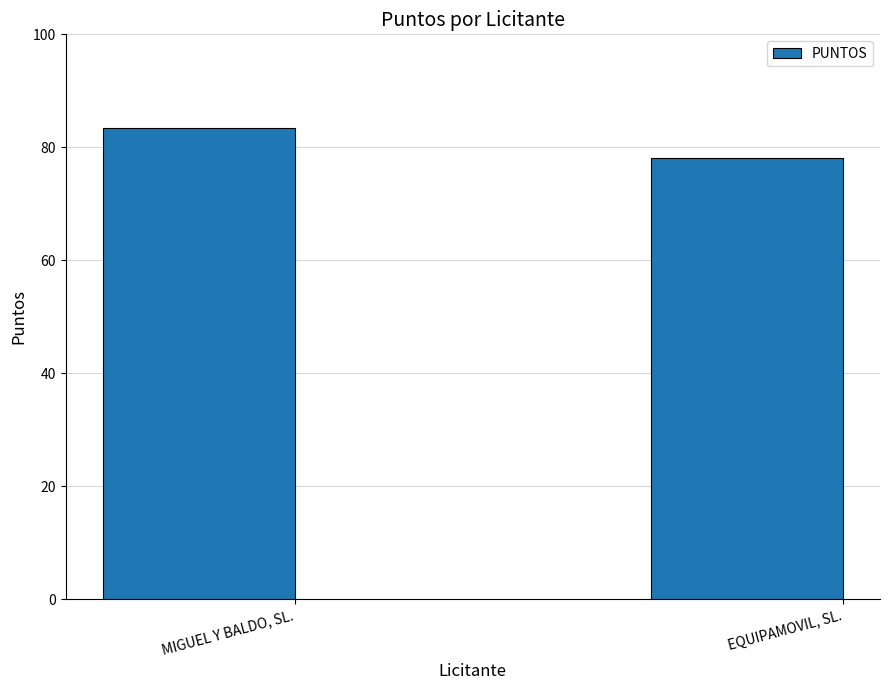

Rank the categories by value from lowest to highest.

EQUIPAMOVIL, SL., MIGUEL Y BALDO, SL.